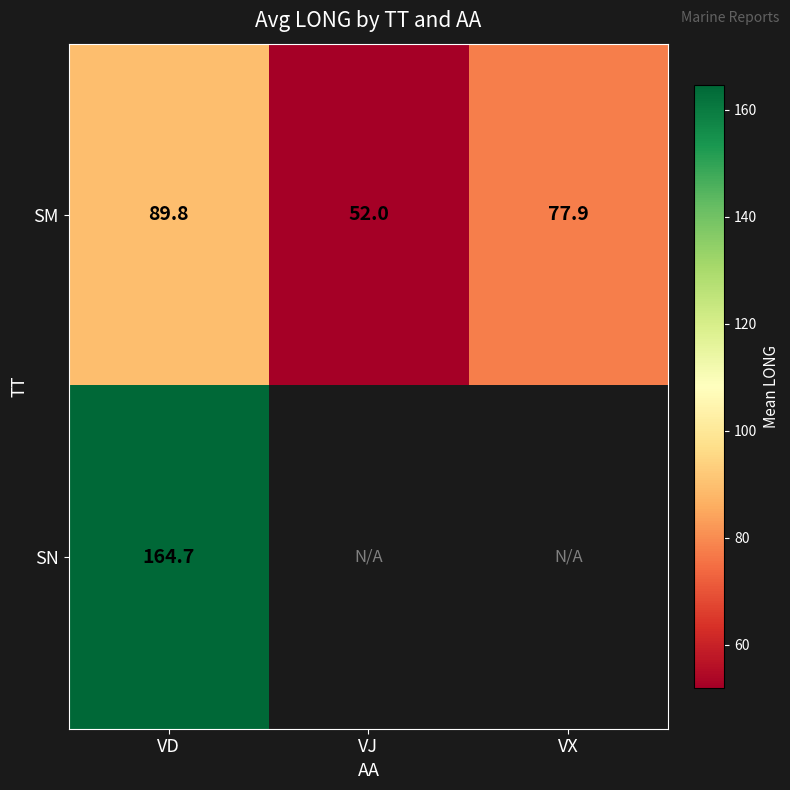

What is the smallest value displayed?

52.0